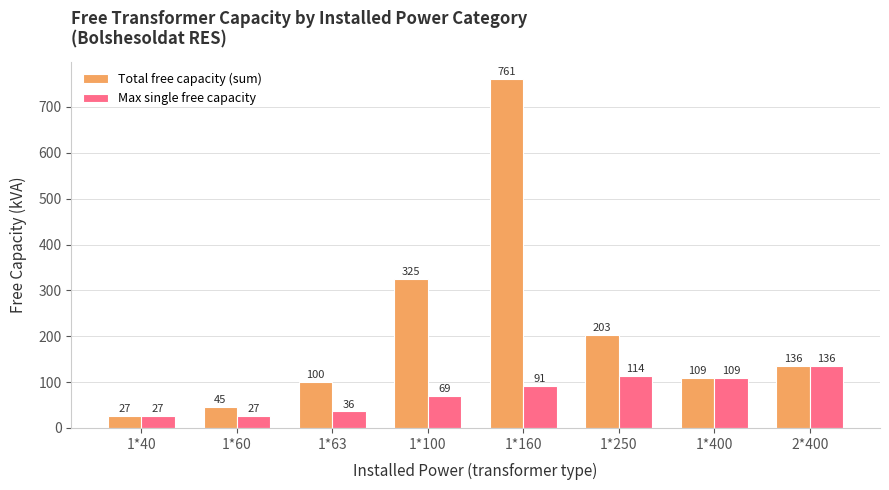

What is the value of the Max single free capacity bar at the 6th from the left?

114